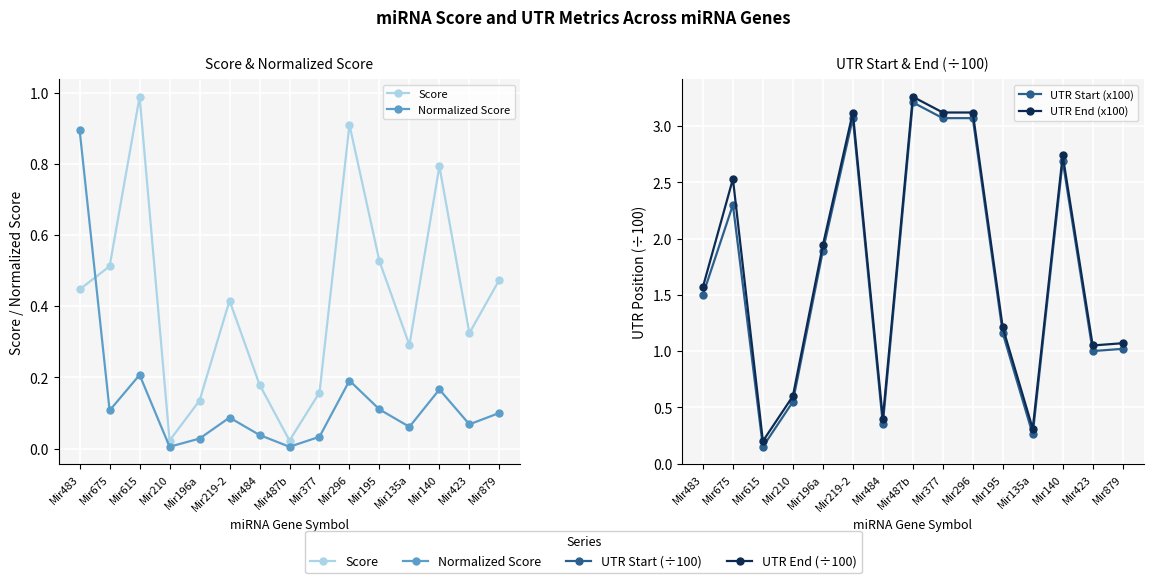

True or false: UTR End (x100) has more than 1 points higher than both neighbors.

True